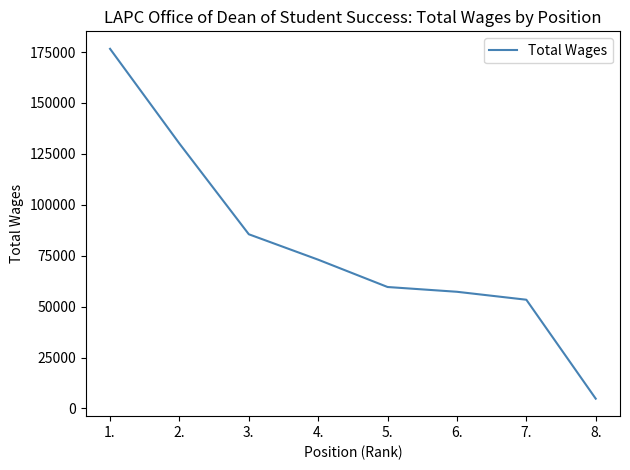

The value at 1. is 48820. True or false?

False